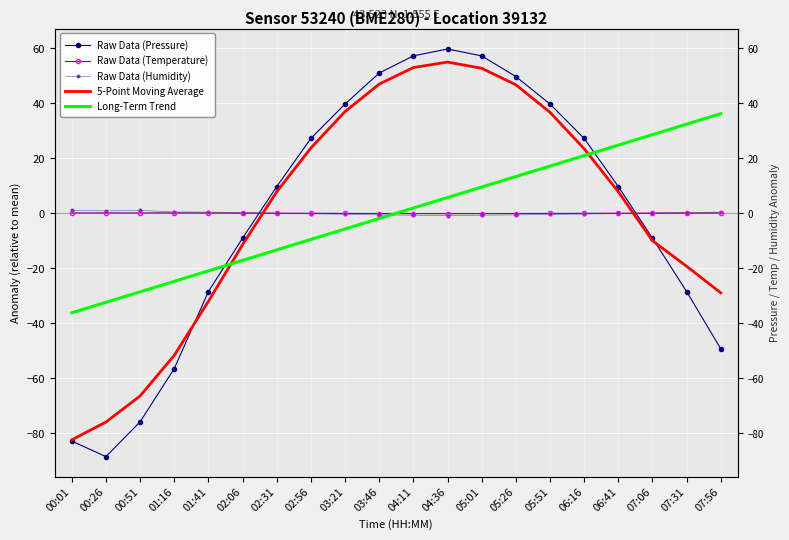

What is the value of the 5-Point Moving Average point at the 12th from the left?

54.9